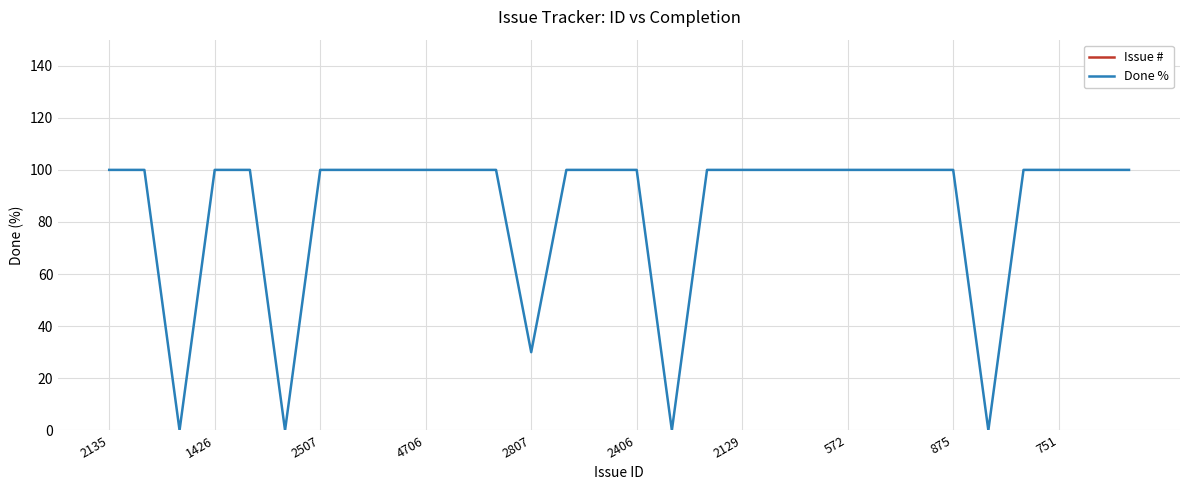

How many data points does each series have?

30